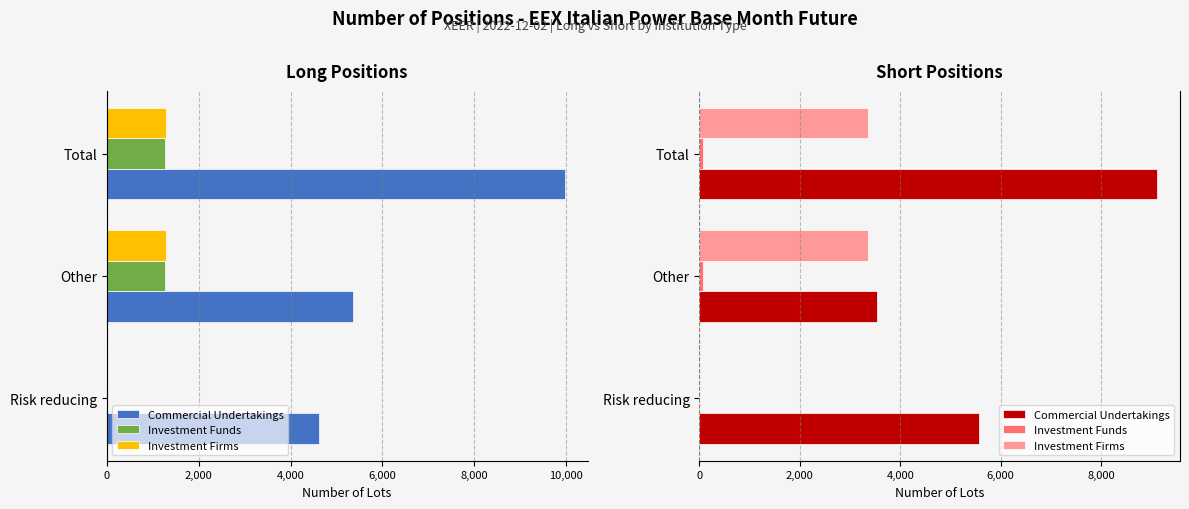

Rank the series by their maximum value, from lowest to highest.

Investment Funds, Investment Firms, Commercial Undertakings